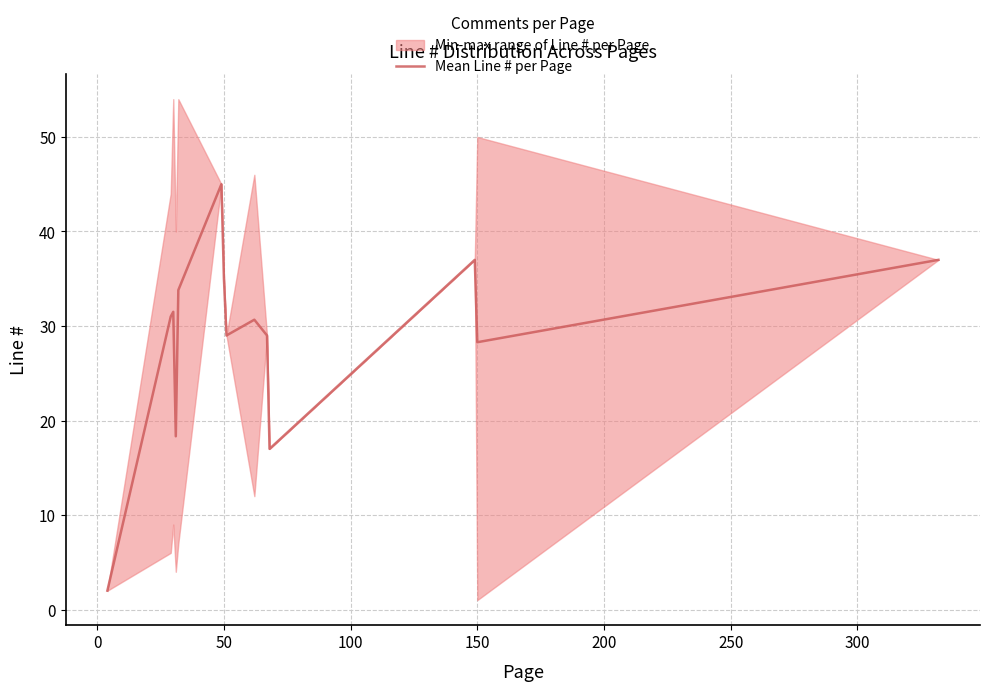

What is the smallest value displayed?

2.0